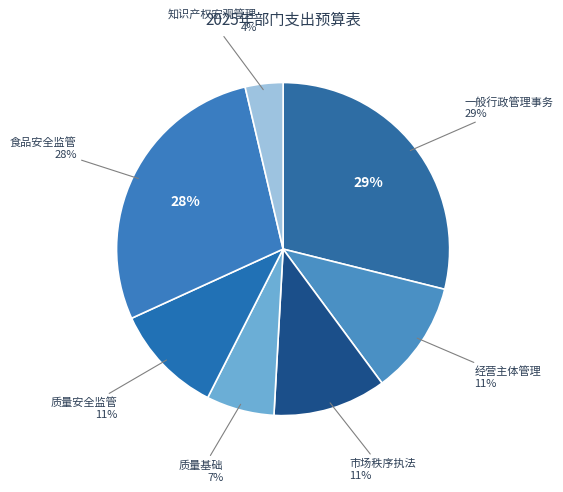

Count the number of slices in the pie.

7